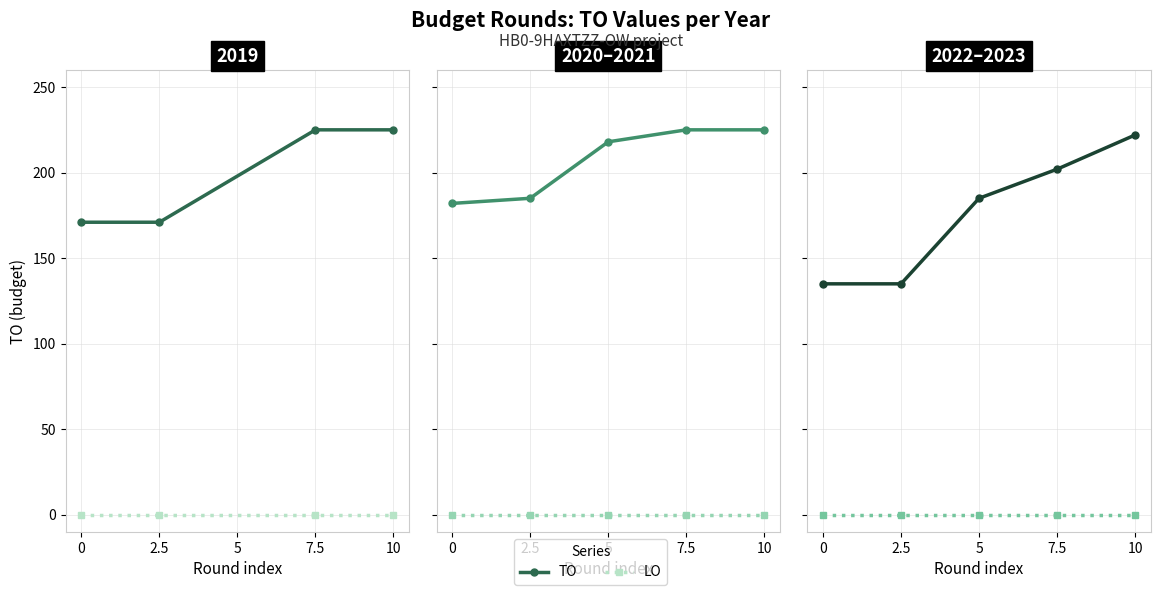

Is the value of TO at 10 greater than the value of LO at 2.5?

Yes